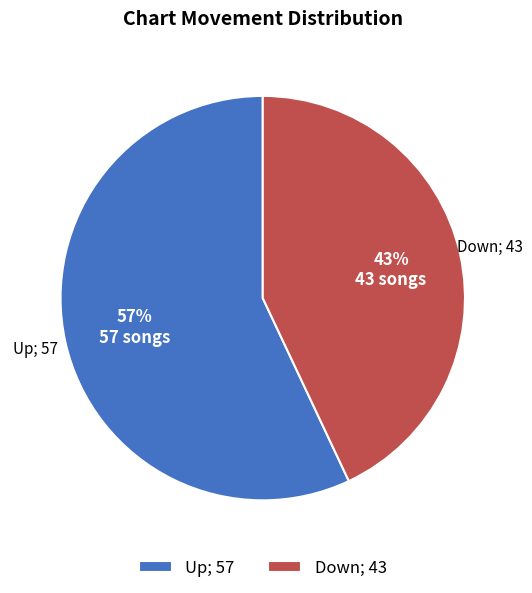

Does any single category account for the majority?

Yes